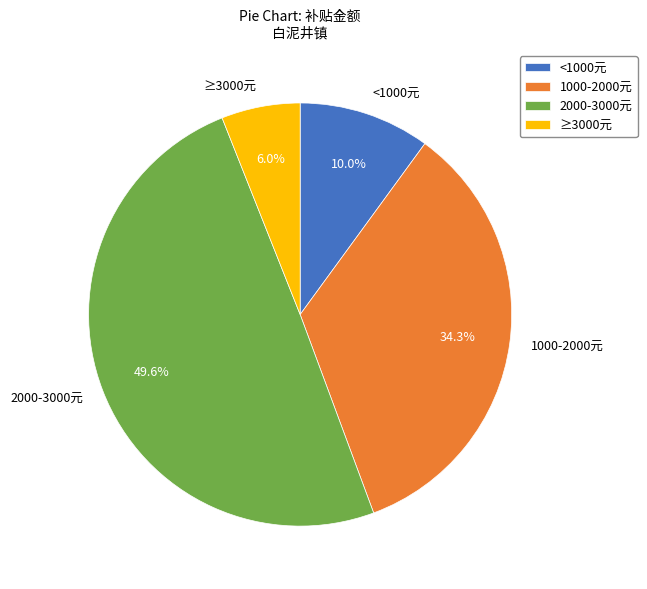

Between 1000-2000元 and ≥3000元, which is larger?

1000-2000元